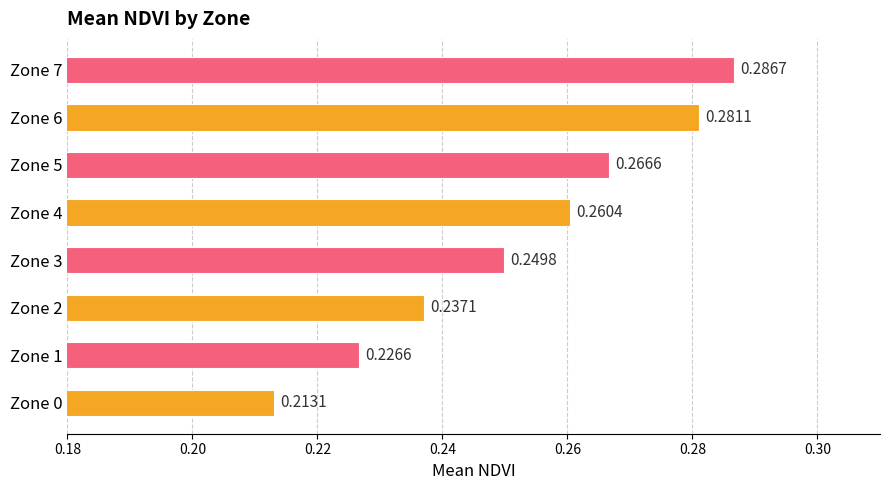

What is the change in value from Zone 0 to Zone 6?

+0.1